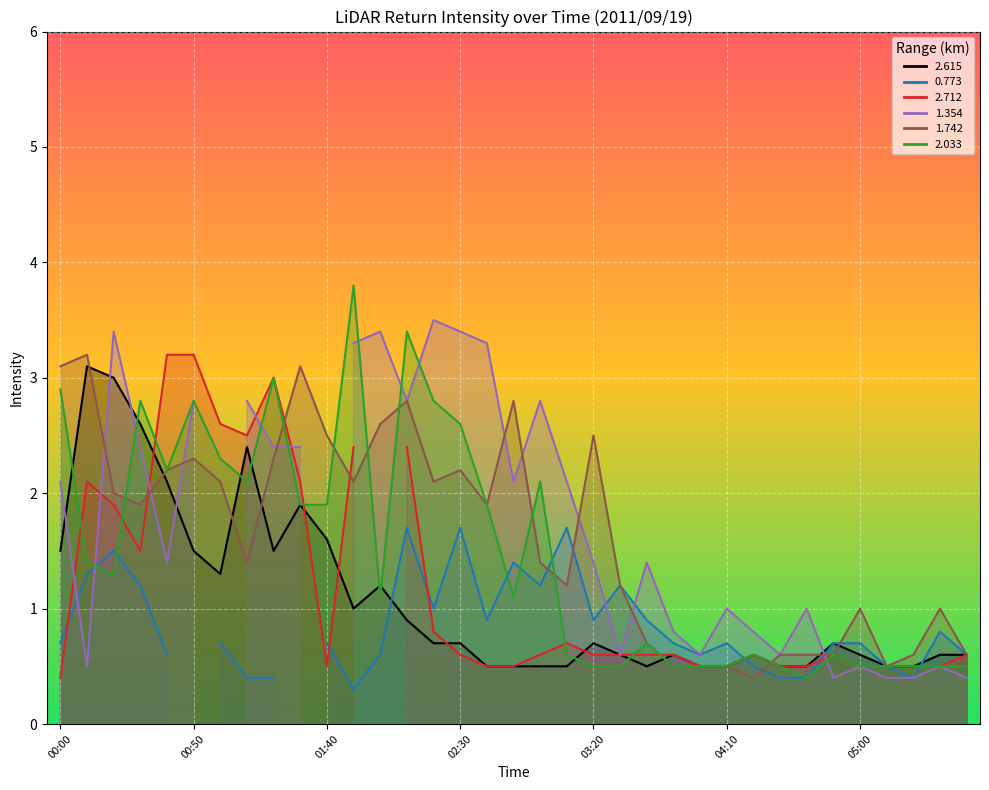

What is the difference between the second highest and minimum values in the 1.742 series?

2.7